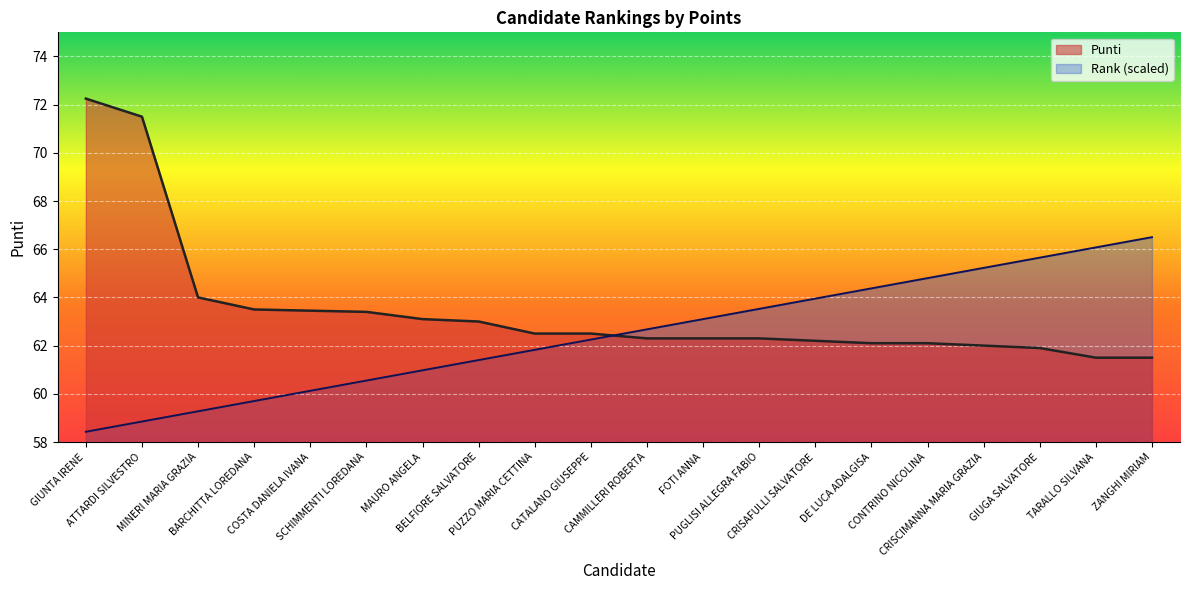

Reading right to left, list all the values displayed in this chart.

Rank: 66.5	66.1	65.7	65.2	64.8	64.4	64.0	63.5	63.1	62.7	62.2	61.8	61.4	61.0	60.5	60.1	59.7	59.3	58.9	58.4
Punti: 61.5	61.5	61.9	62.0	62.1	62.1	62.2	62.3	62.3	62.3	62.5	62.5	63.0	63.1	63.4	63.5	63.5	64.0	71.5	72.2